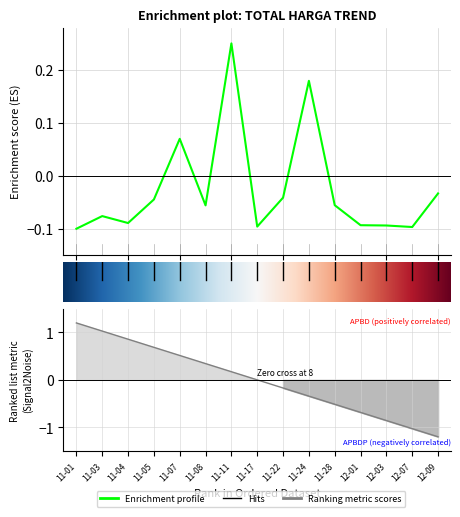

At which category does the data reach its first local peak?

2021-11-03